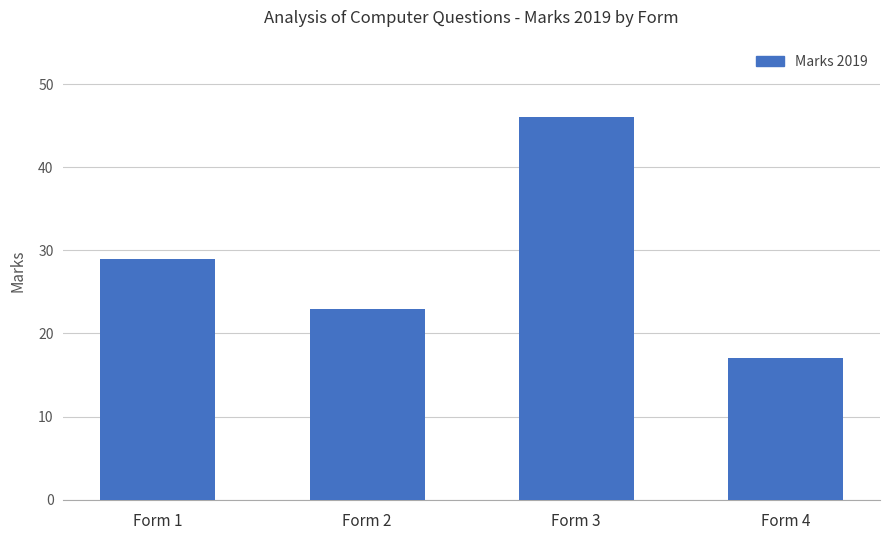

Count the number of categories in the chart.

4